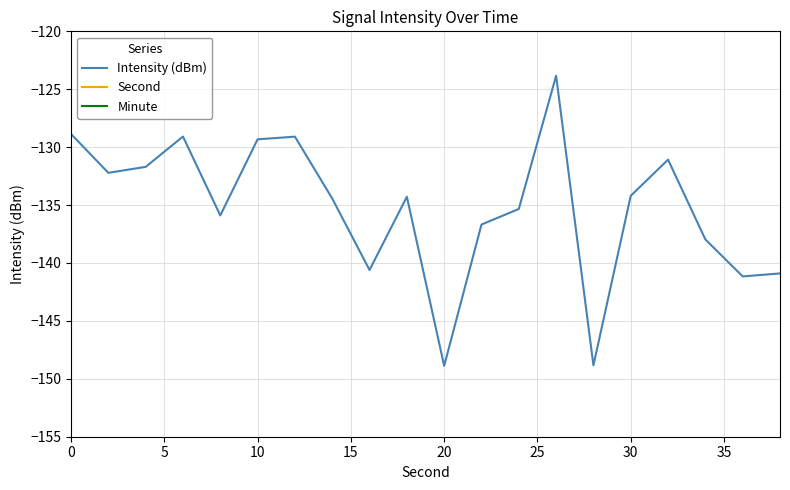

Which series has the widest spread of values?

Second